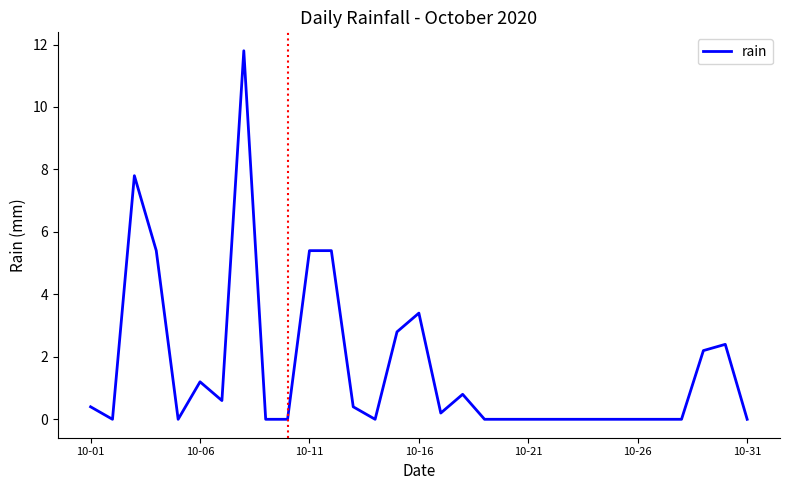

What is the maximum value shown in the chart?

11.8